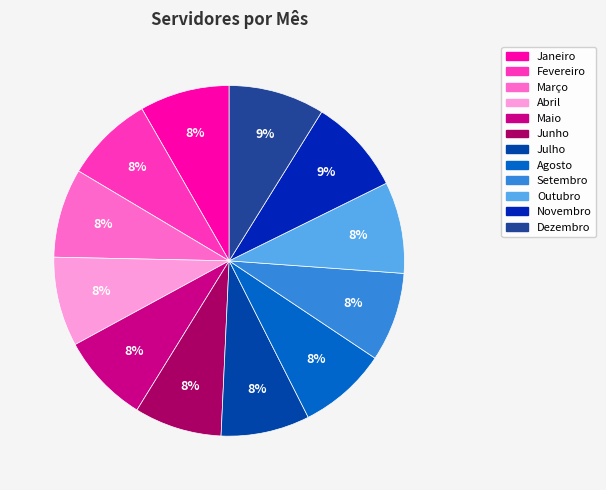

Count the number of slices in the pie.

12